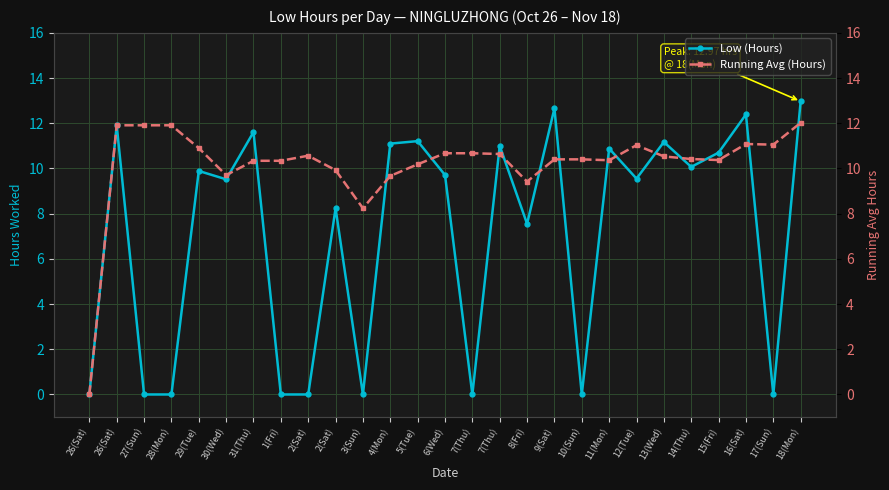

After their last crossing, which series has the higher values: Running Avg (Hours) or Low (Hours)?

Low (Hours)